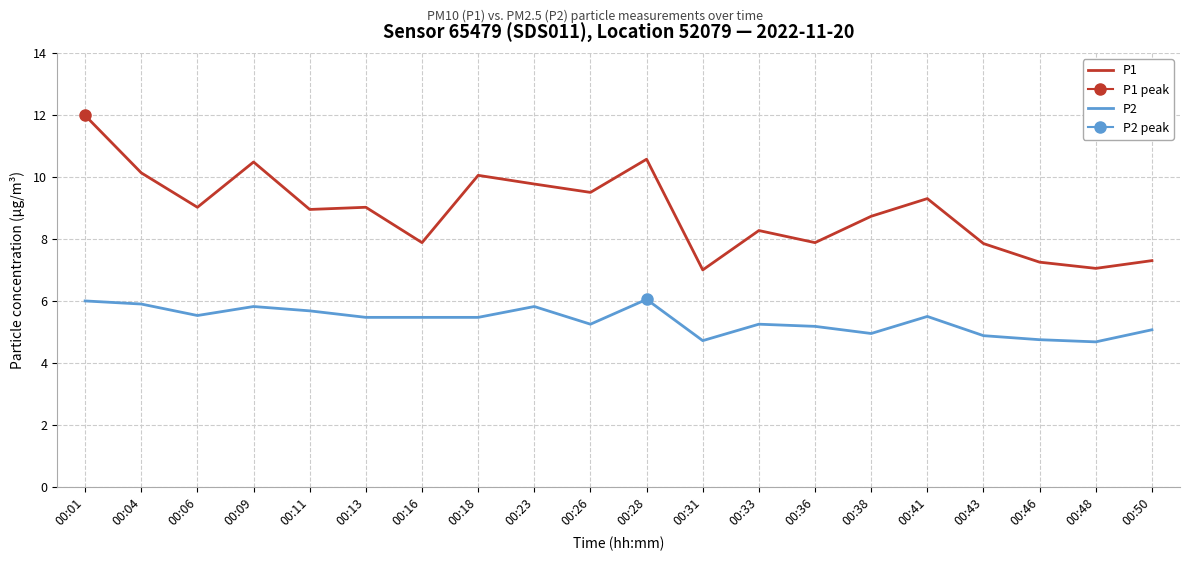

Which has a higher value, 00:41 or 00:11?

00:41